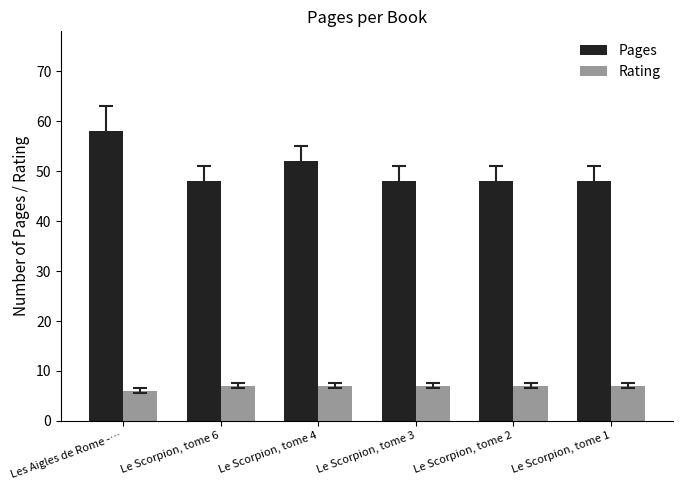

What is the label of the 1st bar from the right?

Le Scorpion, tome 1